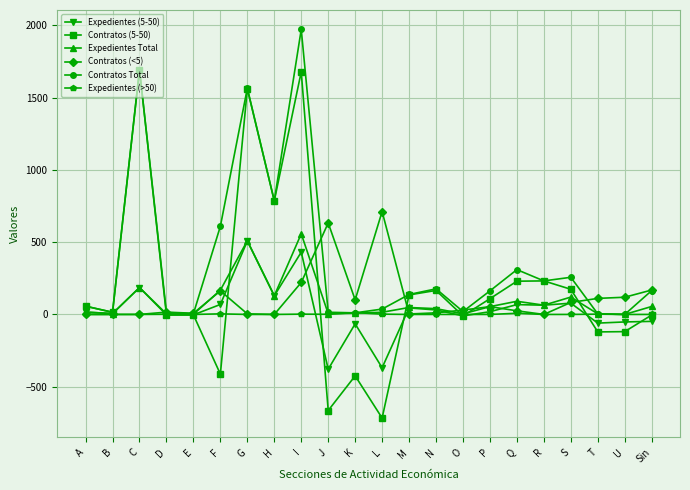

True or false: Contratos (5-50) has a value of 57 at A.

True